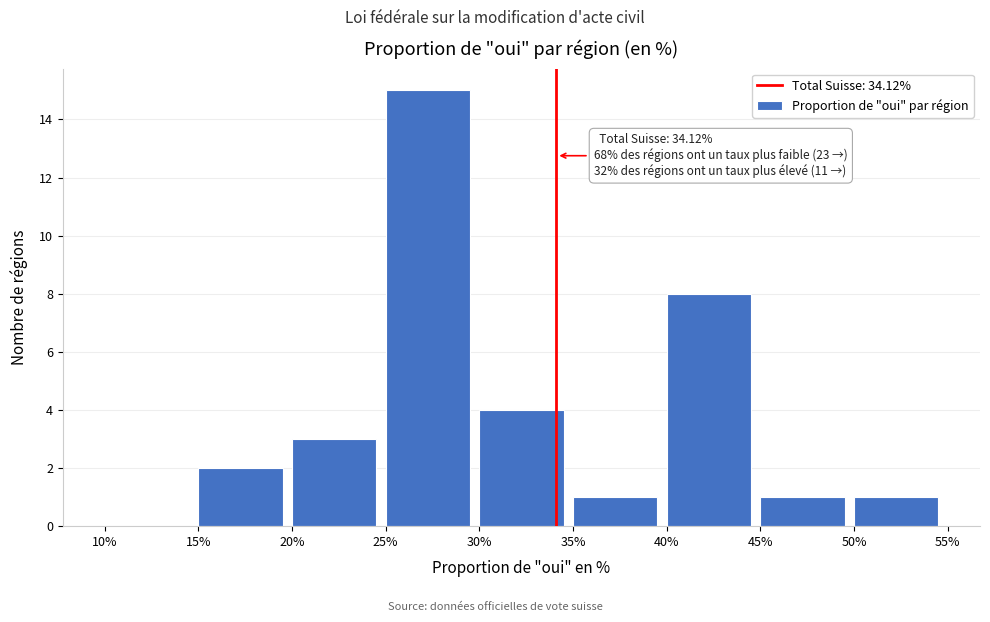

Which range on the x-axis has the tallest bar?

25% to 30%